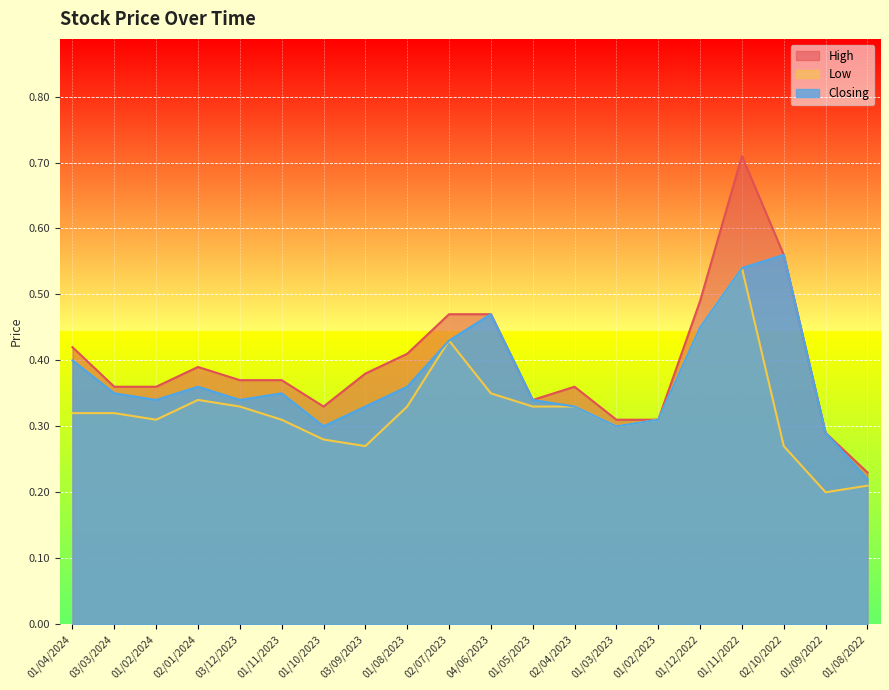

What is the label of the 13th point from the right?

03/09/2023